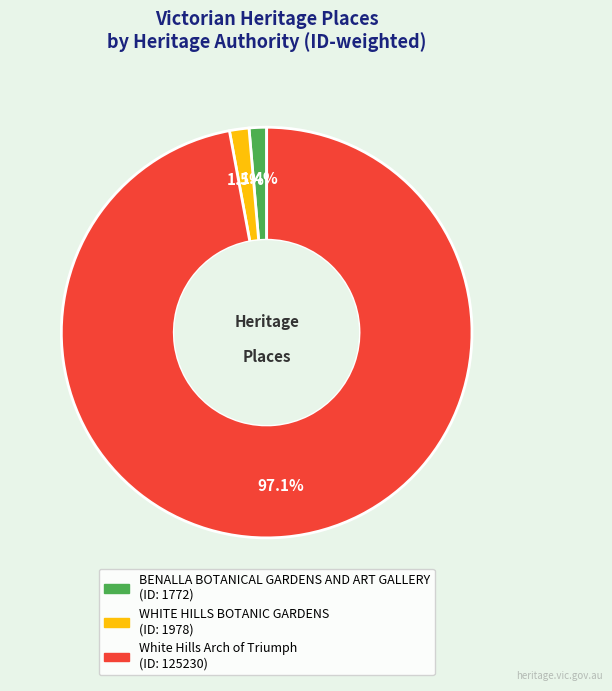

To the nearest percent, what is the average slice percentage?

33%